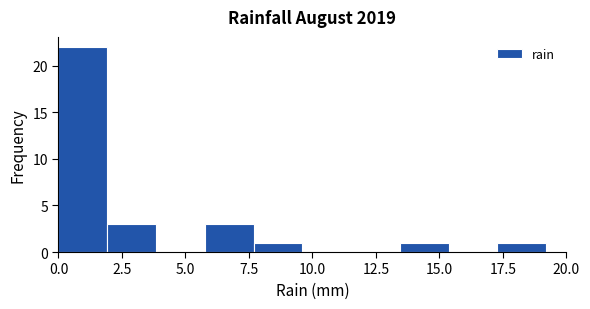

Read against the x-axis, roughly where is the centre of the tallest bar?

1.0